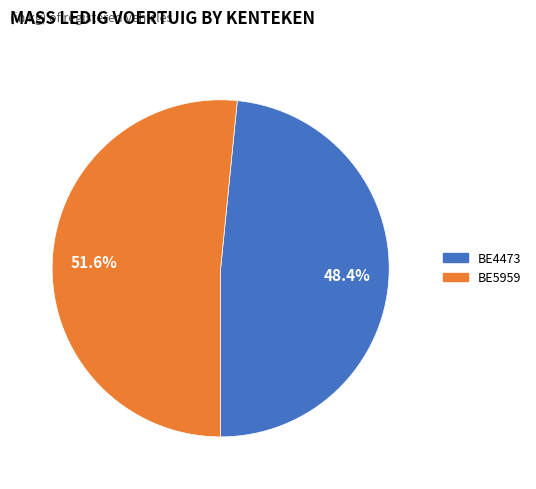

To the nearest percent, what portion does BE5959 represent?

52%